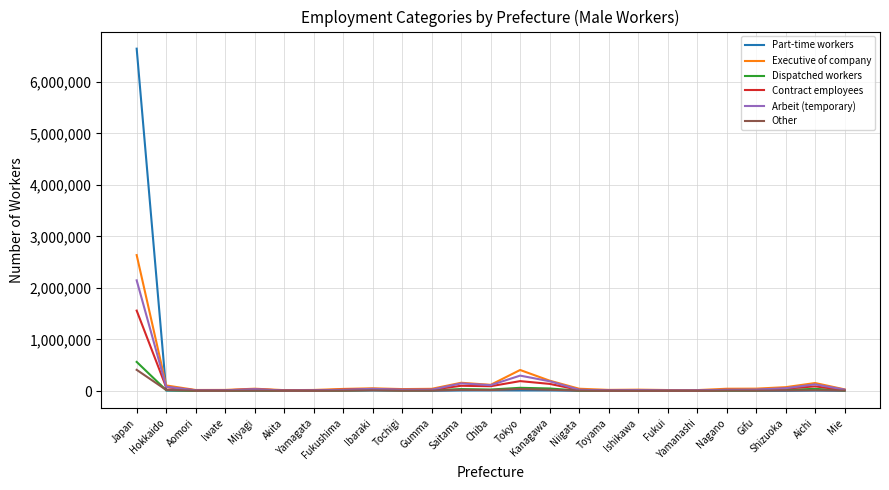

Which series has the widest spread of values?

Part-time workers